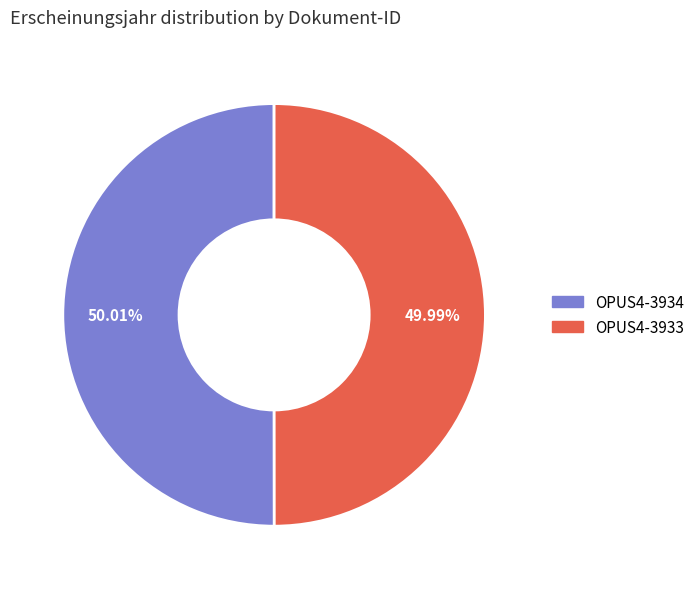

Is there any slice that represents more than half of the pie?

Yes